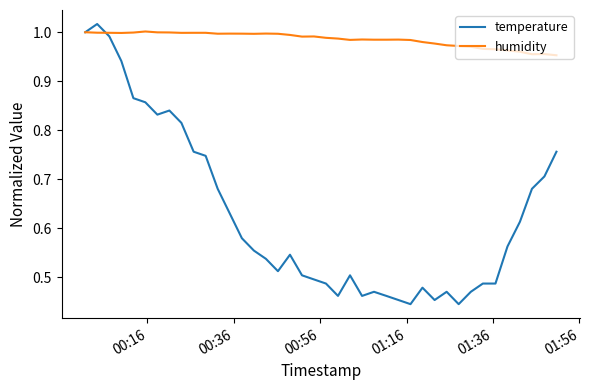

List the series in order of their overall mean, lowest first.

temperature, humidity